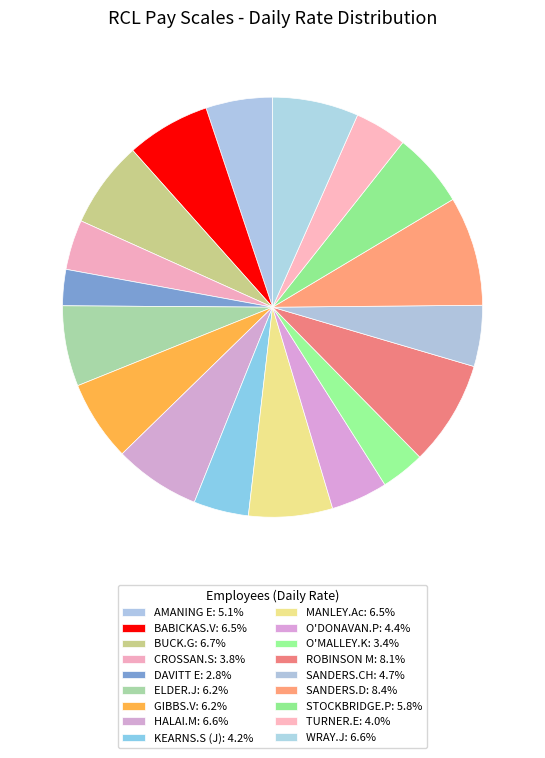

How many segments does this pie chart have?

18